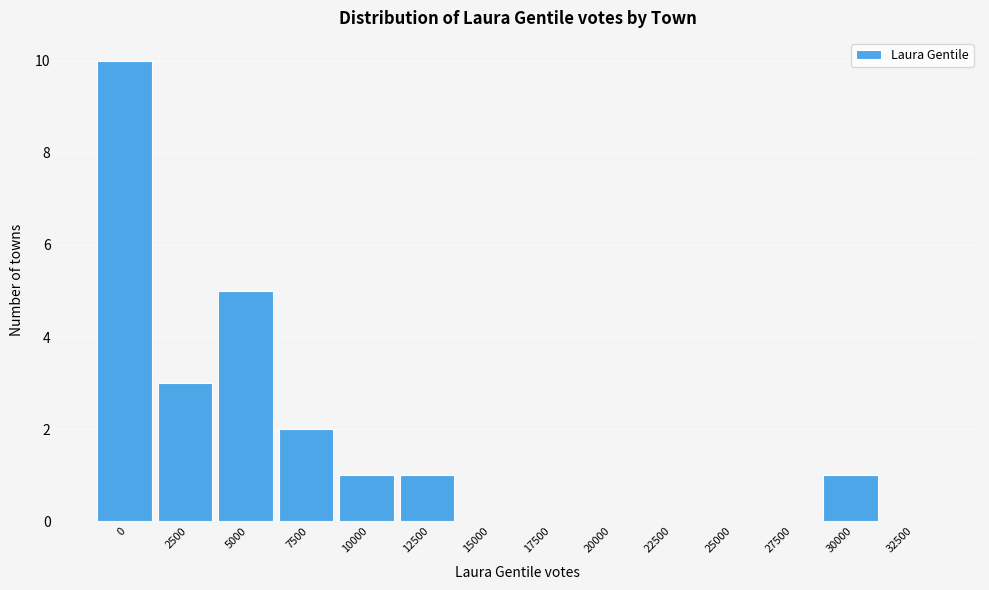

Reading left to right, list all the values displayed in this chart.

0=10	2500=3	5000=5	7500=2	10000=1	12500=1	15000=0	17500=0	20000=0	22500=0	25000=0	27500=0	30000=1	32500=0